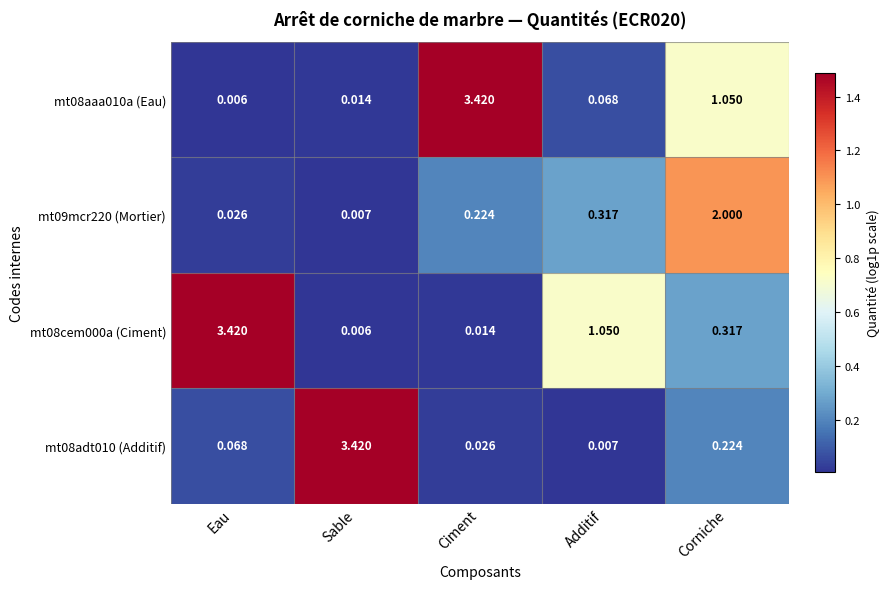

Is the value of mt08adt010 (Additif) at Ciment greater than the value of mt08aaa010a (Eau) at Corniche?

No